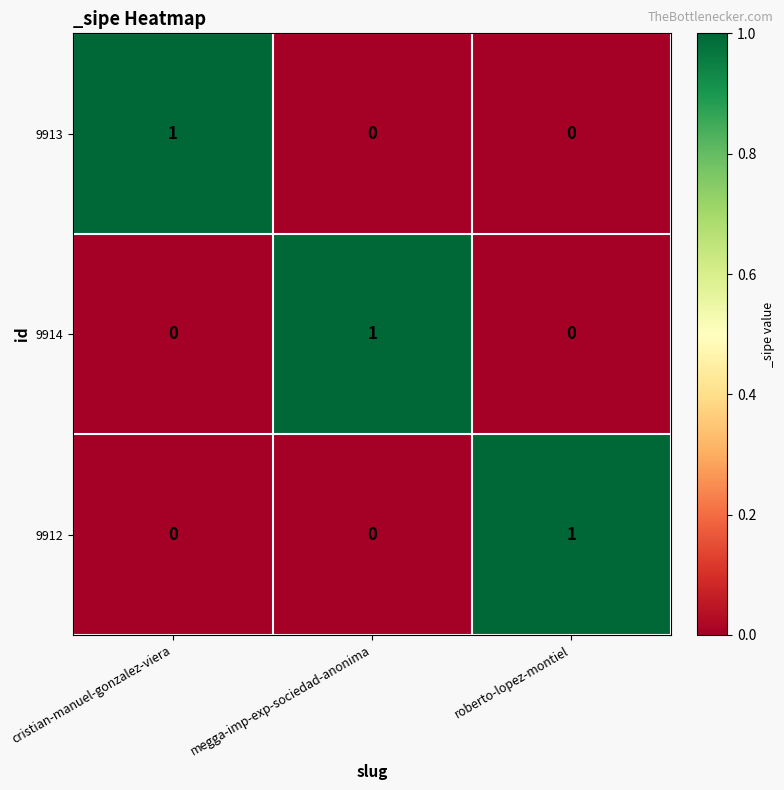

Which category has the highest value in the 9912 series?

roberto-lopez-montiel